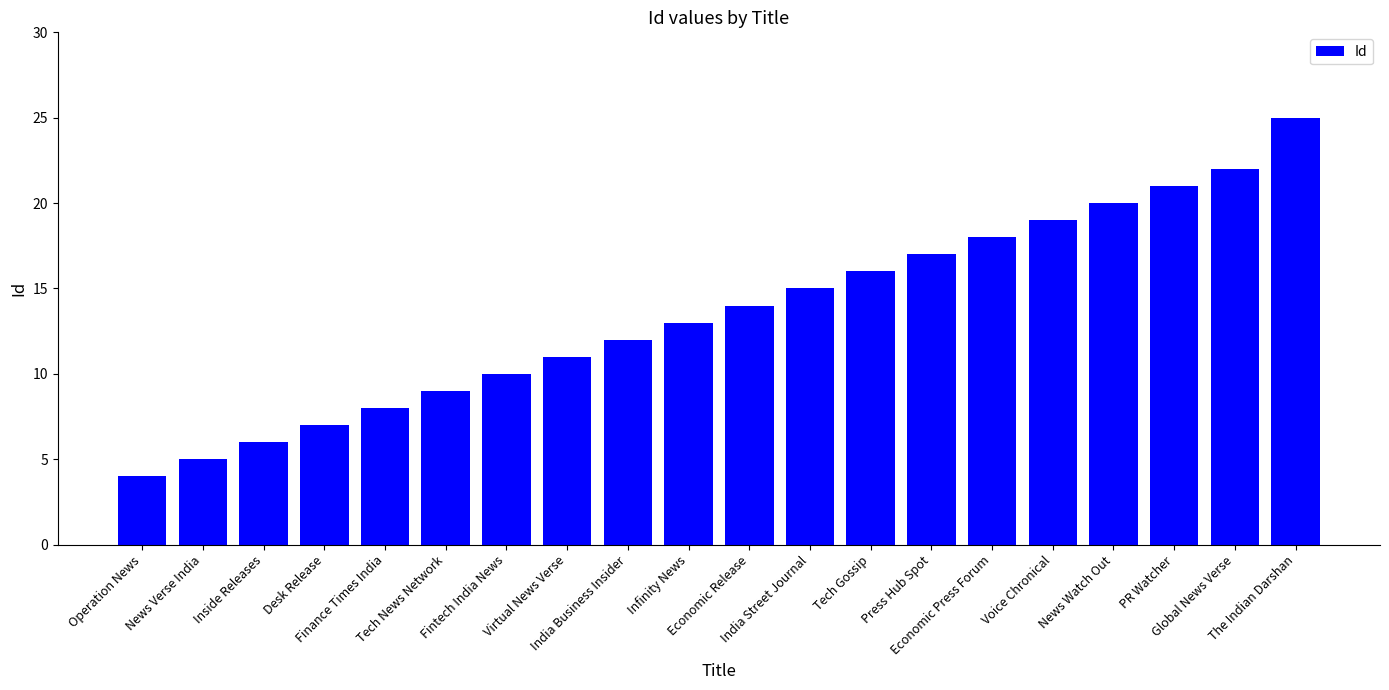

List the labels in order of value, largest first.

The Indian Darshan, Global News Verse, PR Watcher, News Watch Out, Voice Chronical, Economic Press Forum, Press Hub Spot, Tech Gossip, India Street Journal, Economic Release, Infinity News, India Business Insider, Virtual News Verse, Fintech India News, Tech News Network, Finance Times India, Desk Release, Inside Releases, News Verse India, Operation News